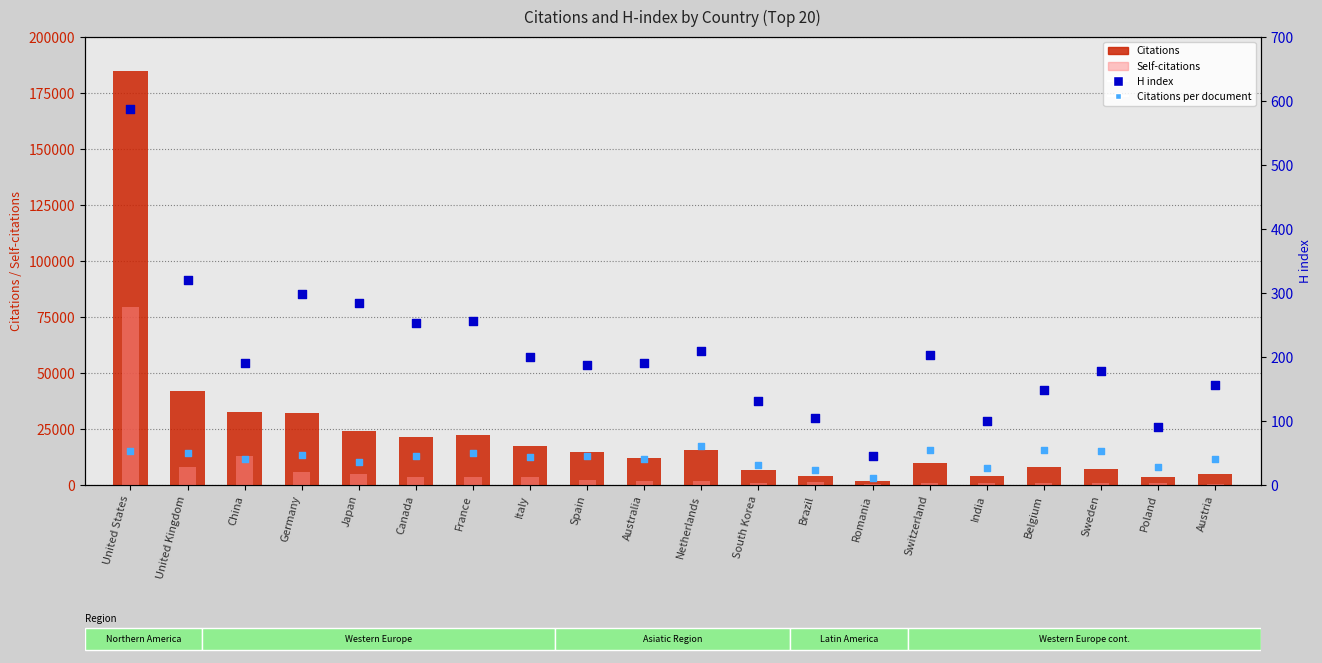

What is the total value across all series at Spain?

17312.5